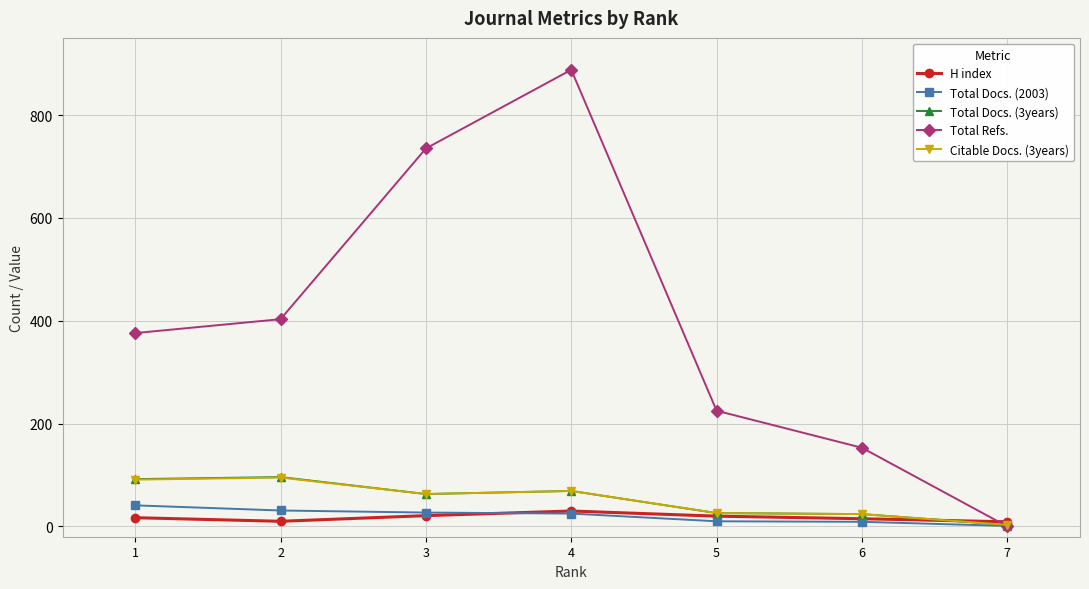

Between 5 and 7, which series saw the biggest shift?

Total Refs.